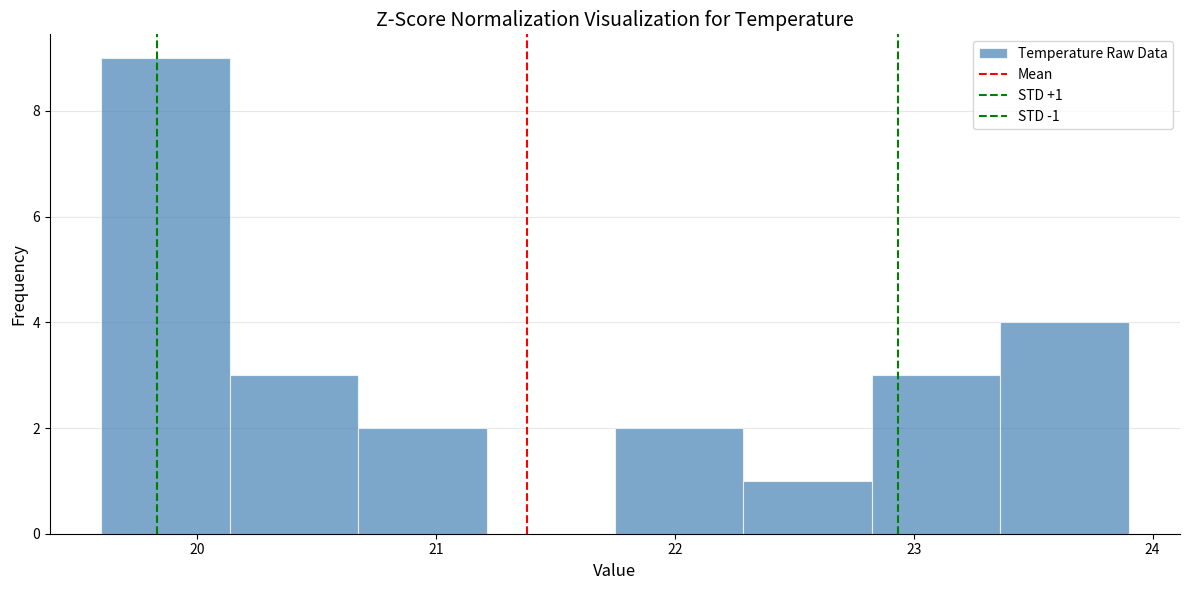

Which range on the x-axis has the tallest bar?

19.6 to 20.1